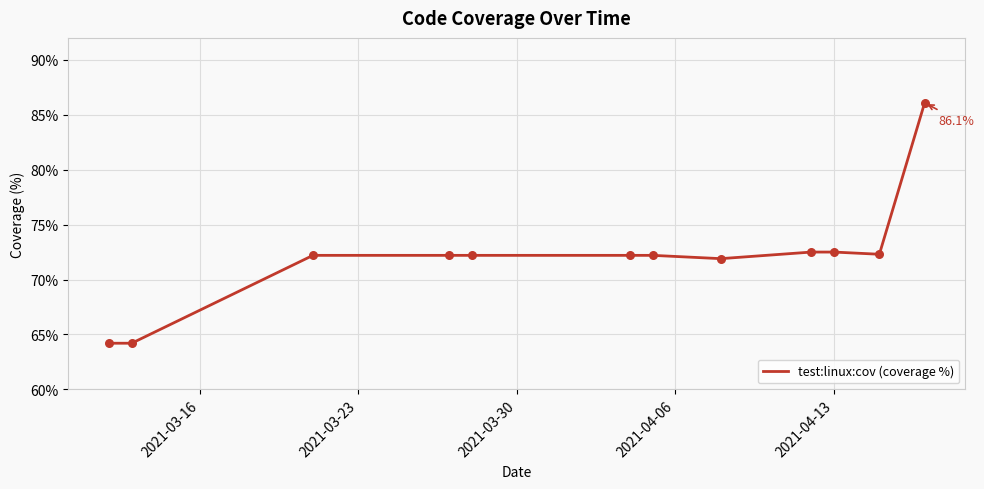

What is the greatest value displayed?

86.1